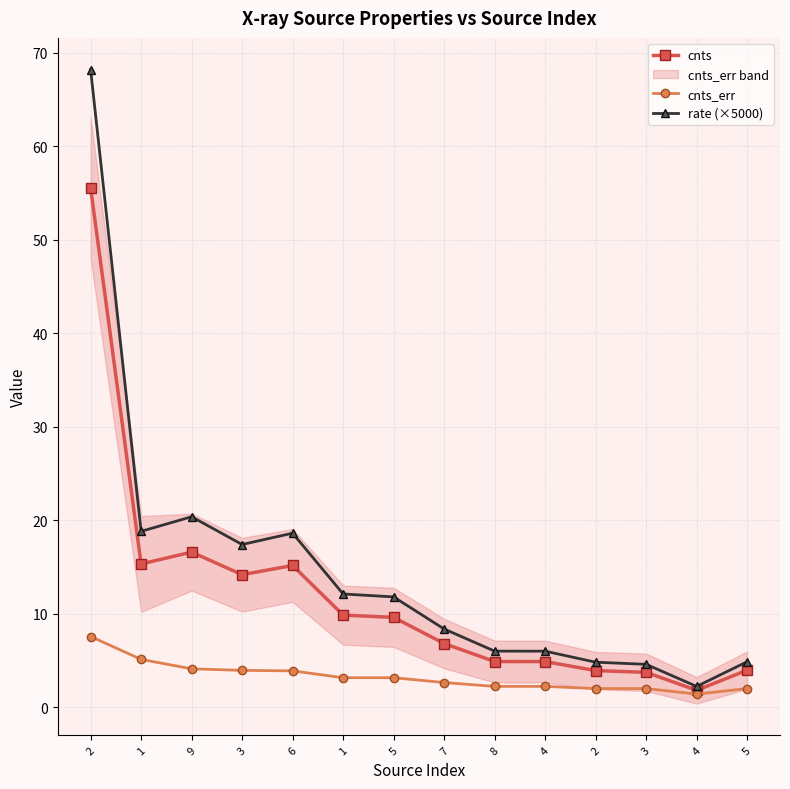

What is the difference between the cnts_err values at 7 and 4?

0.4